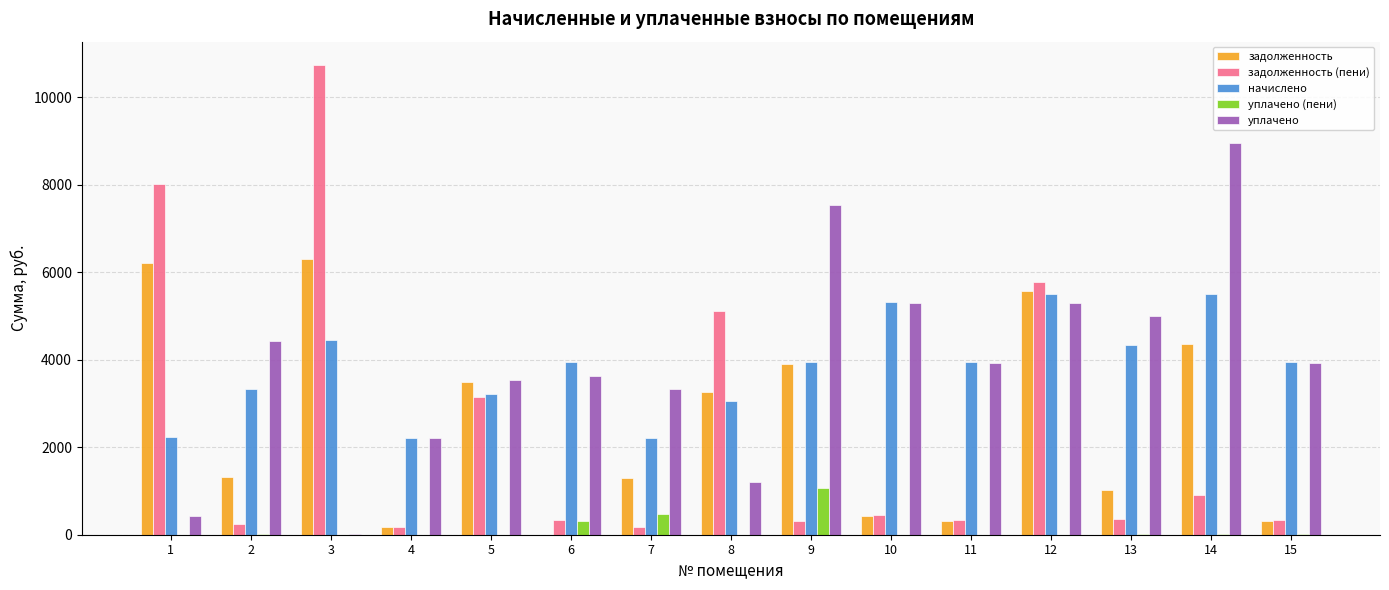

The value of задолженность at 13 is 1733.0. True or false?

False